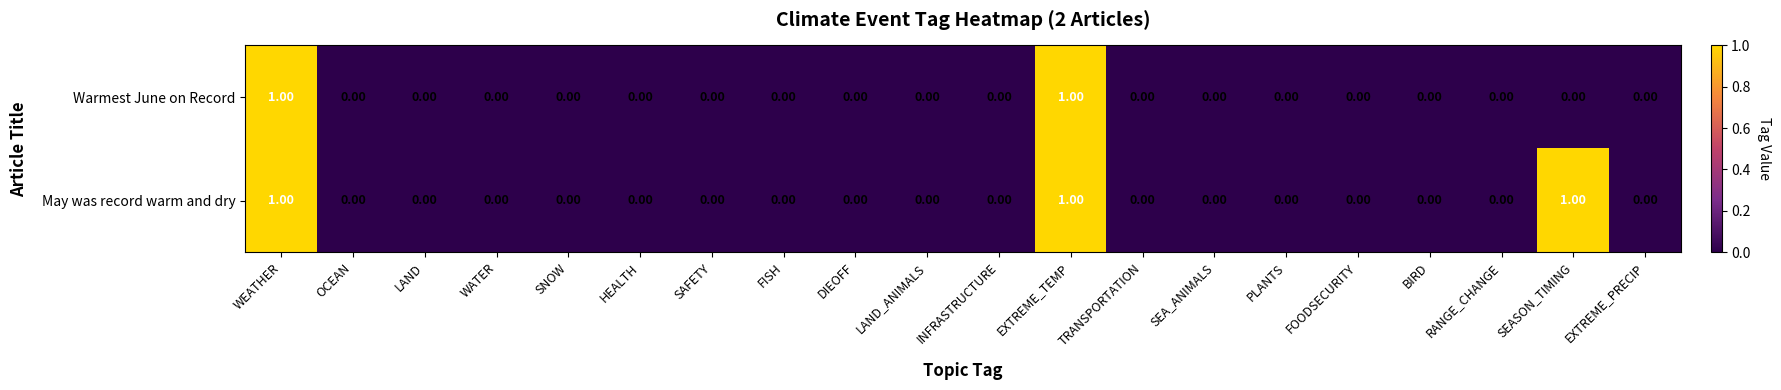

What is the sum of all May was record warm and dry values?

3